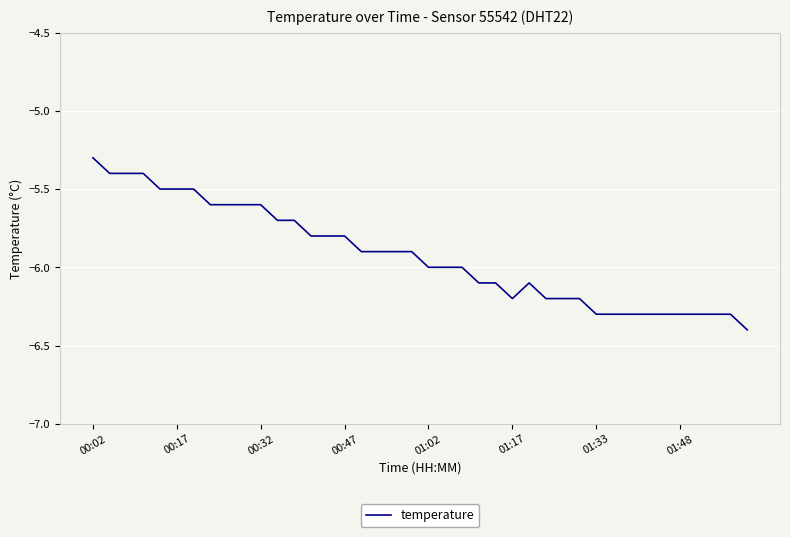

What is the smallest value displayed?

-6.4